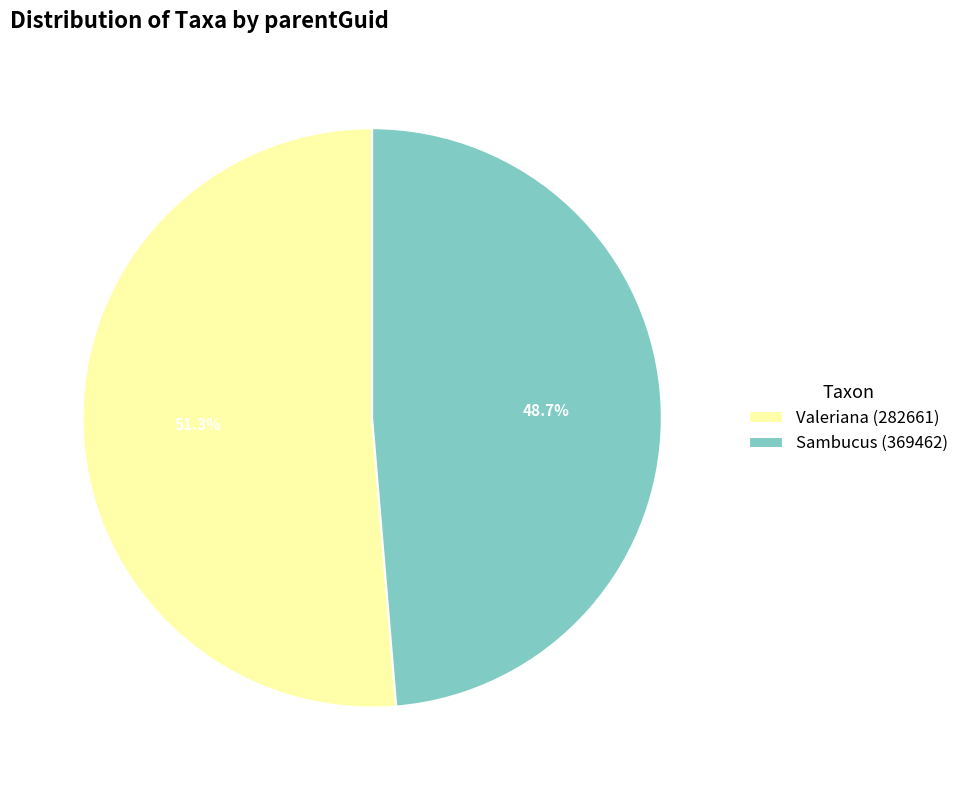

How many slices are in this pie chart?

2